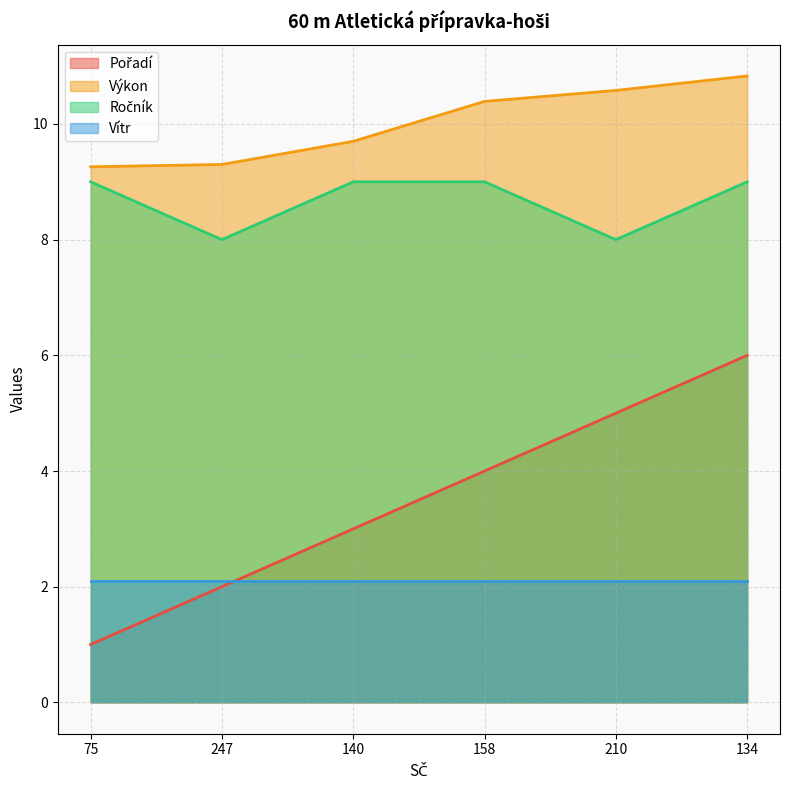

Which has a higher value, 140 or 134?

134